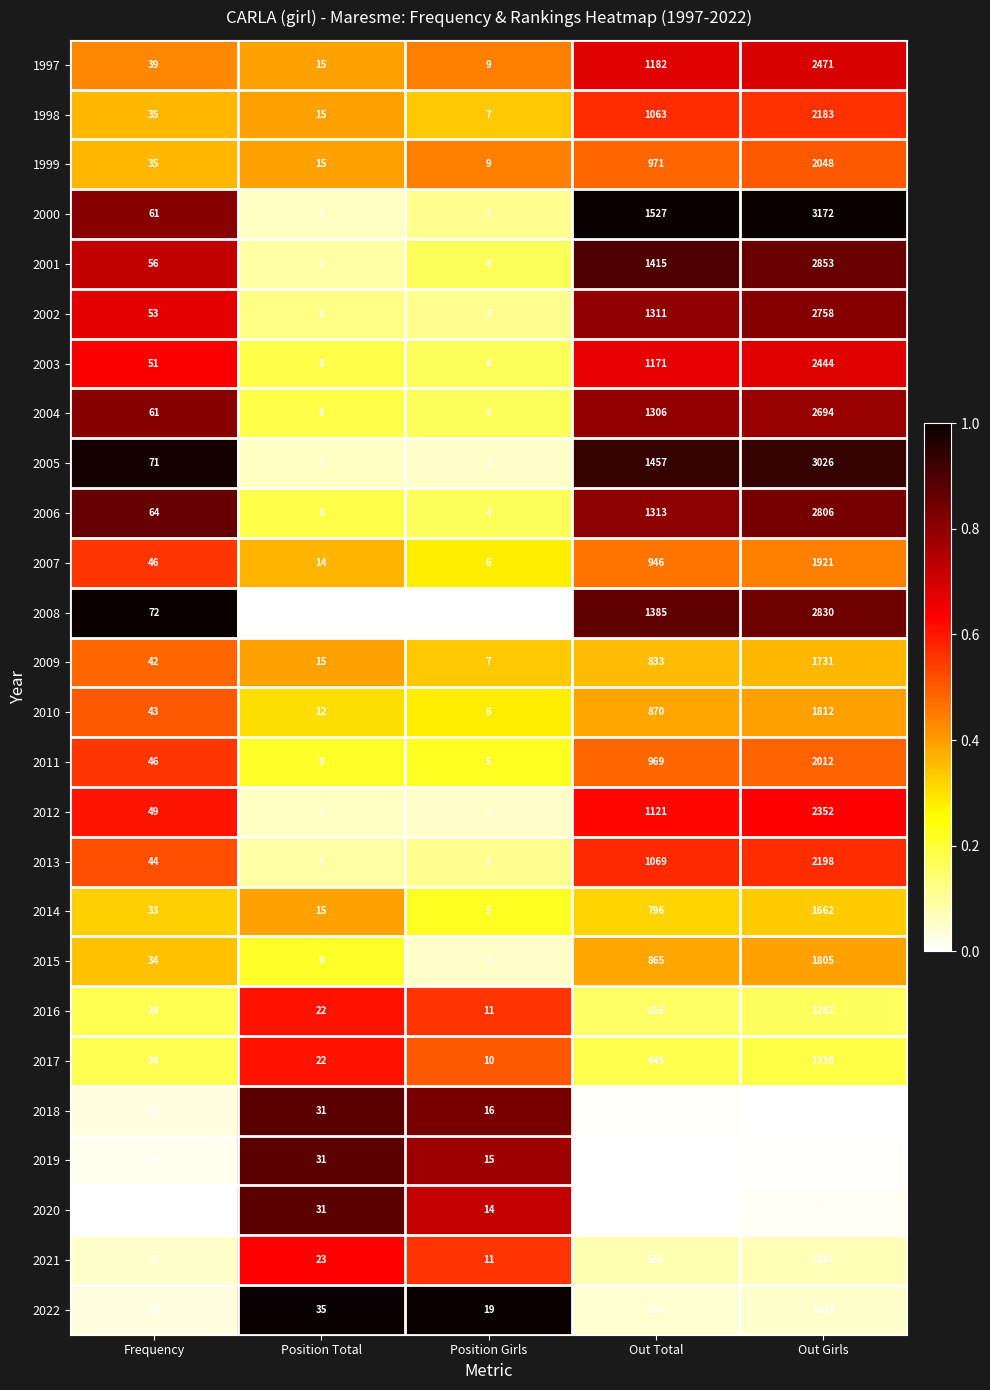

True or false: 2019 has a value of 456 at Out Total.

True